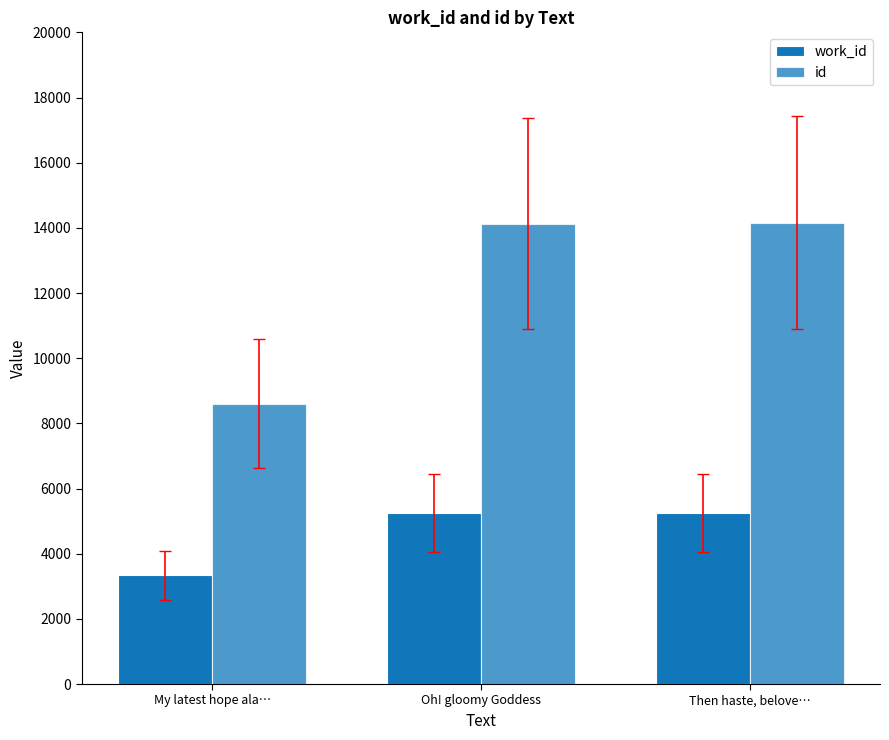

What is the difference between the work_id values at Oh! gloomy Goddess and My latest hope ala…?

1916